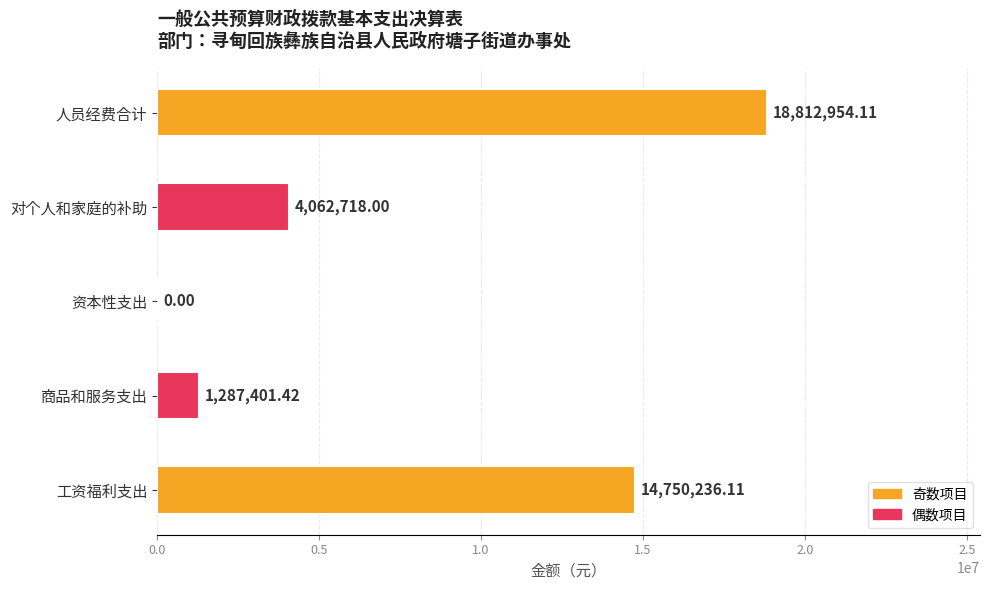

Which has a higher value, 资本性支出 or 对个人和家庭的补助?

对个人和家庭的补助